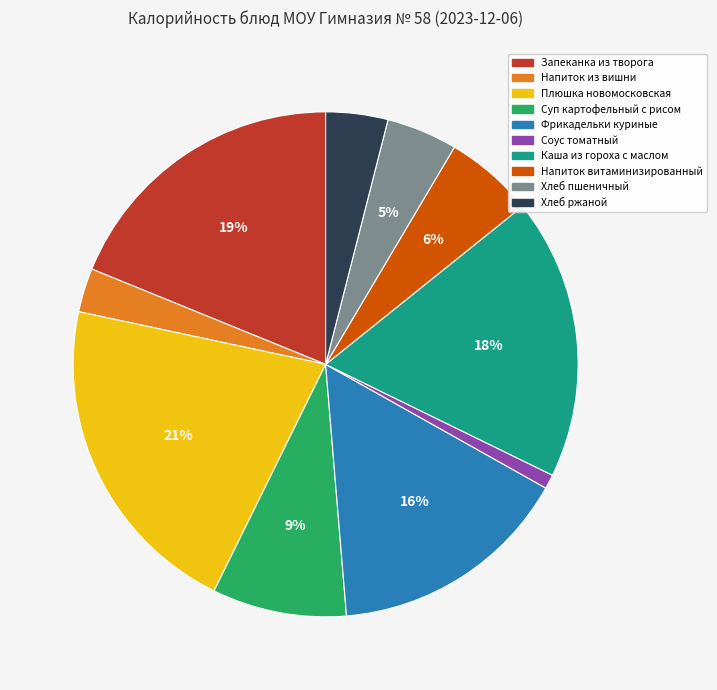

Count the number of slices in the pie.

10